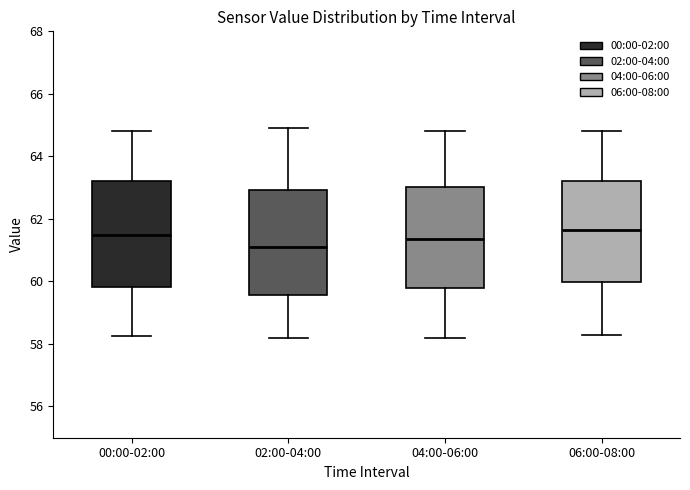

Reading left to right, read every box against the y-axis: the position of its median line, the range the box covers, and the ends of its whiskers. The values are not printed on the chart, so give them approximately, as read against the axis.

00:00-02:00: median 61.4, box 59.8 to 63.2, whiskers 58.2 to 64.8
02:00-04:00: median 61.2, box 59.6 to 63.0, whiskers 58.2 to 65.0
04:00-06:00: median 61.4, box 59.8 to 63.0, whiskers 58.2 to 64.8
06:00-08:00: median 61.6, box 60.0 to 63.2, whiskers 58.4 to 64.8